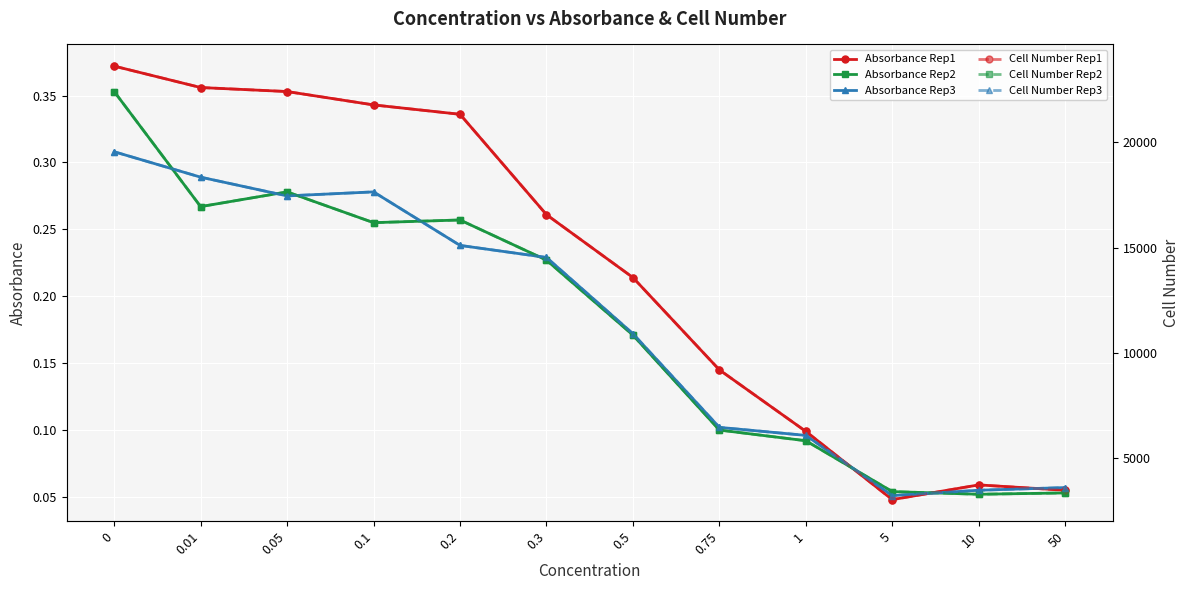

Where is the first local maximum for Absorbance Rep3?

0.1